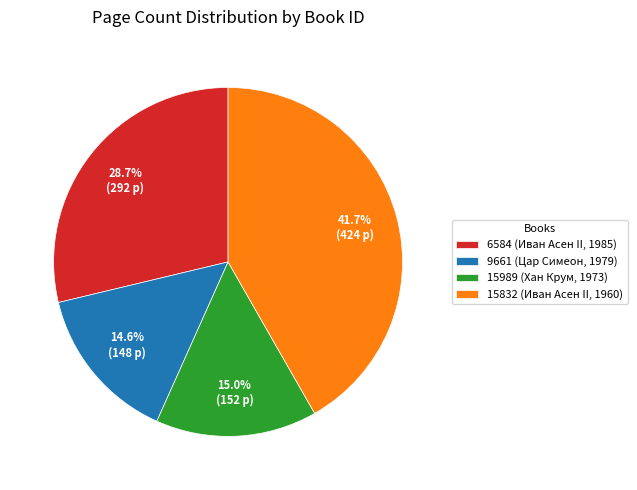

Between 15832 (Иван Асен II, 1960) and 6584 (Иван Асен II, 1985), which is larger?

15832 (Иван Асен II, 1960)